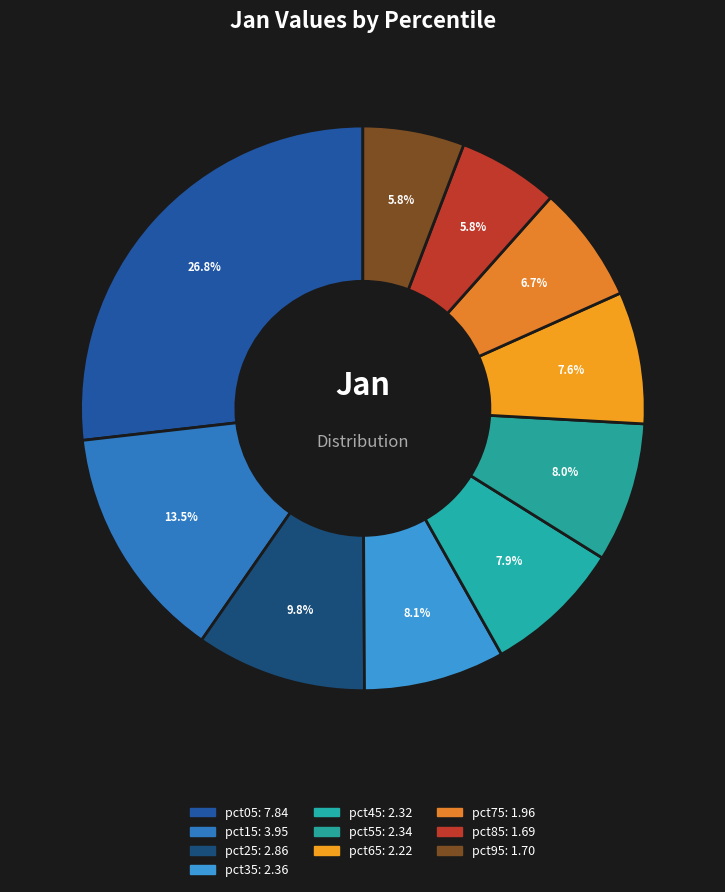

What is the largest slice in the pie chart?

pct05